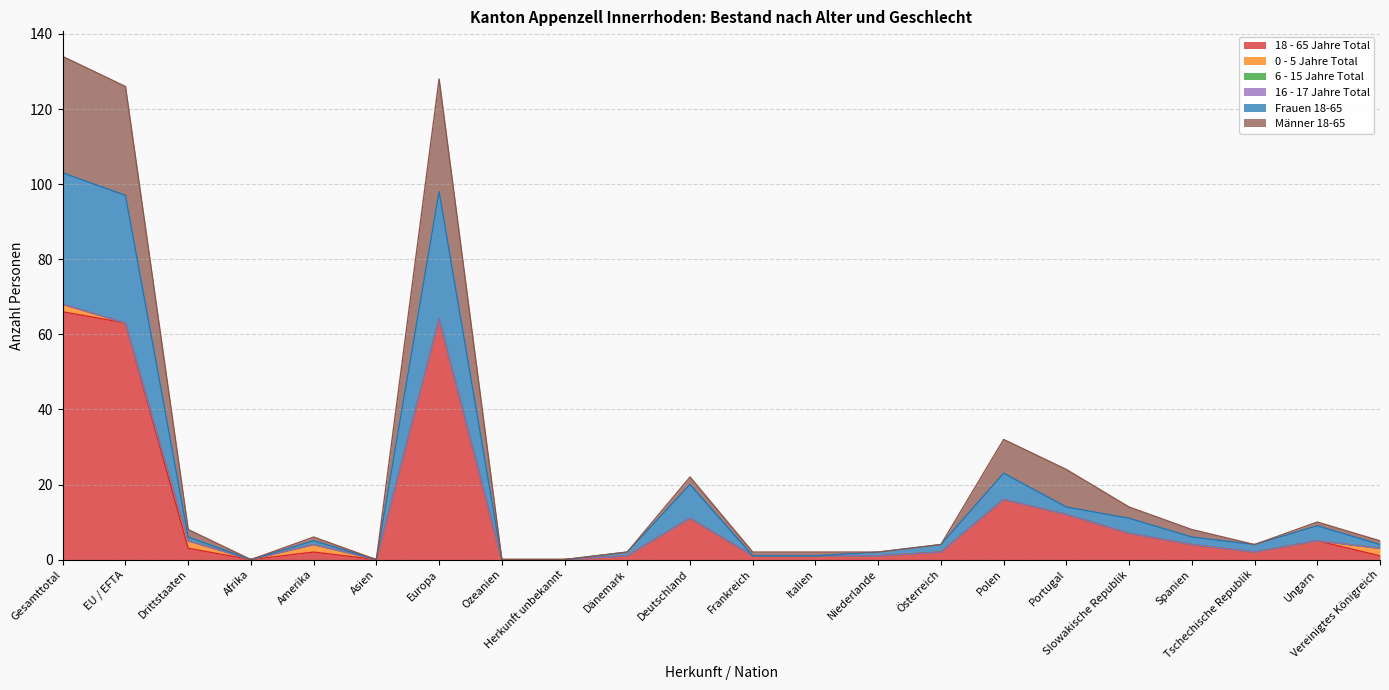

Does the chart display data point markers on the line(s)?

No